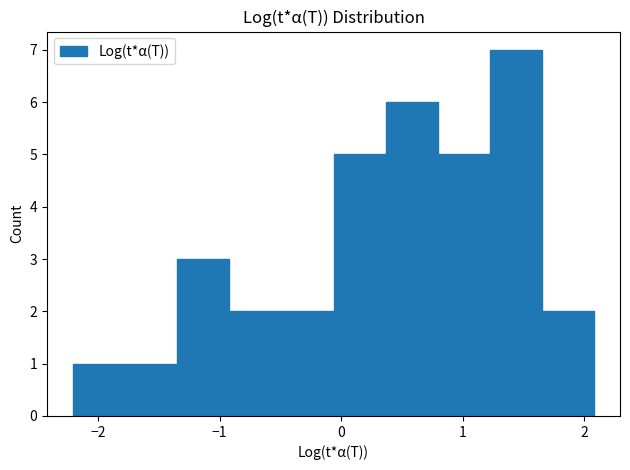

What is the height of the bar covering -0.9 to -0.5 on the x-axis? Neither the bar edges nor the heights are printed on the chart, so give them approximately, as read against the axes.

2